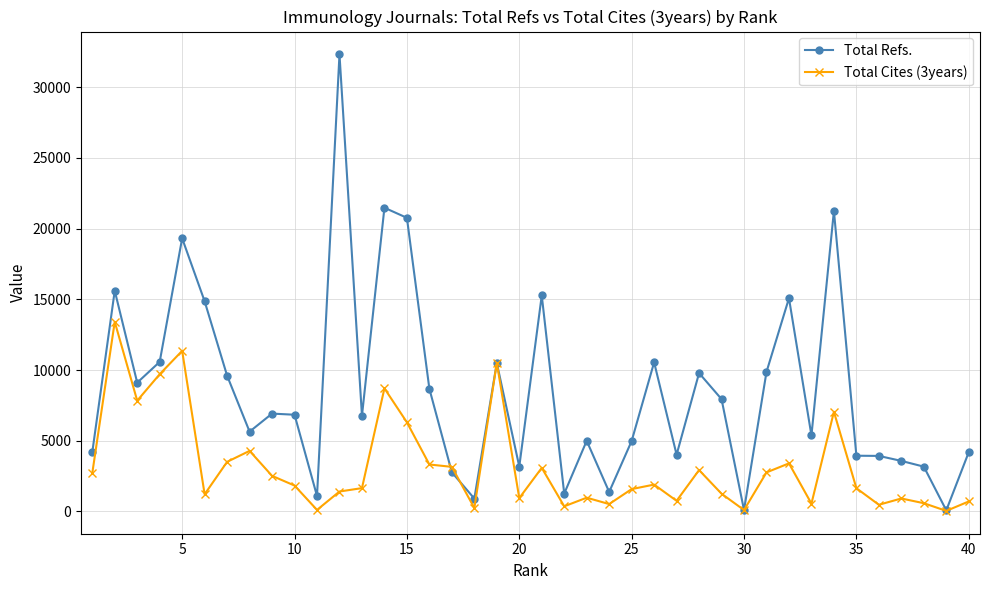

True or false: Total Cites (3years) has more than 2 interior local peaks.

True